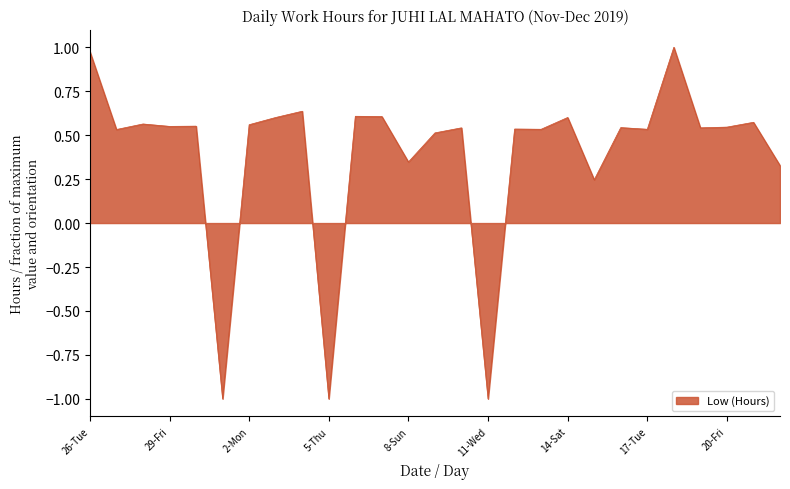

What is the minimum value shown in the chart?

-1.0